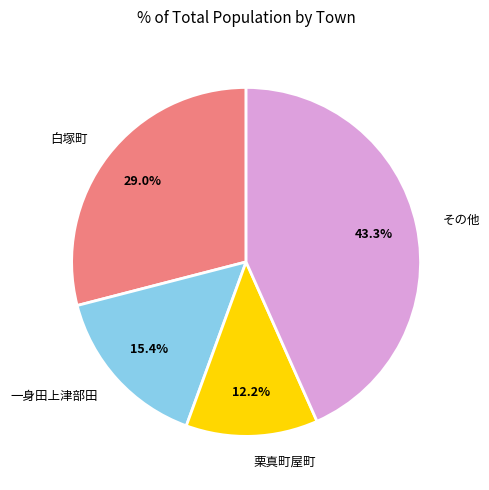

What is the ratio of the value at 一身田上津部田 to the value at 栗真町屋町?

1.3